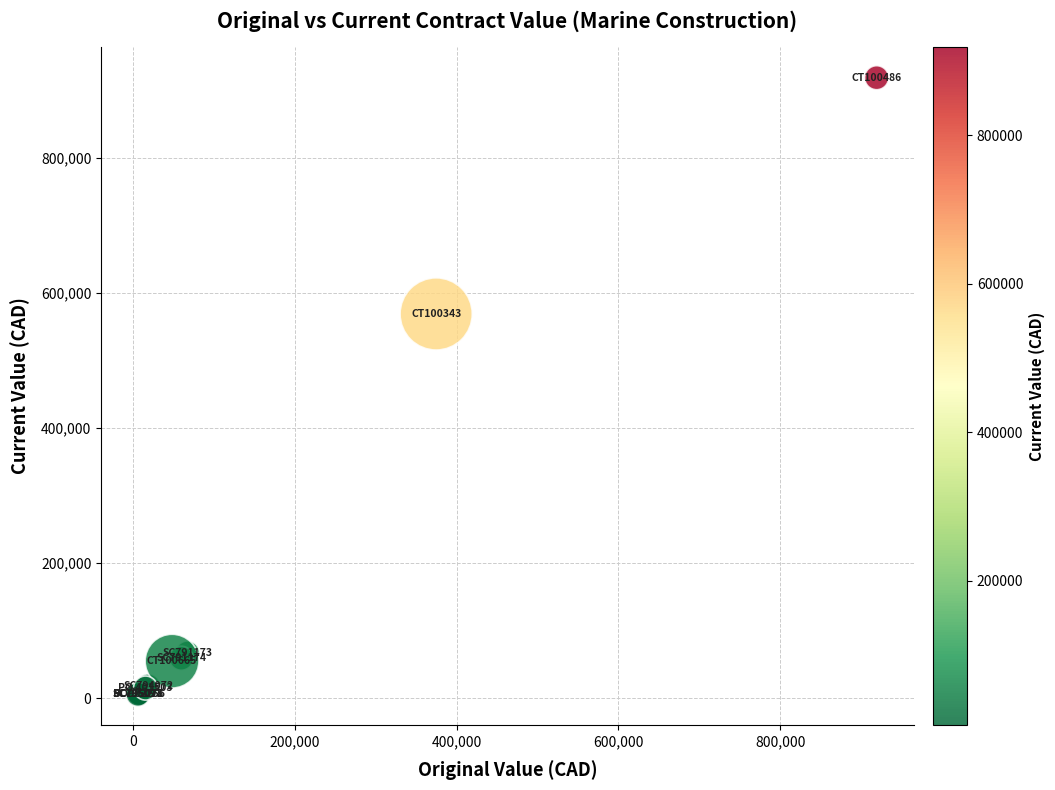

What Y value in the scatter plot is closest to 462482?

569314.9